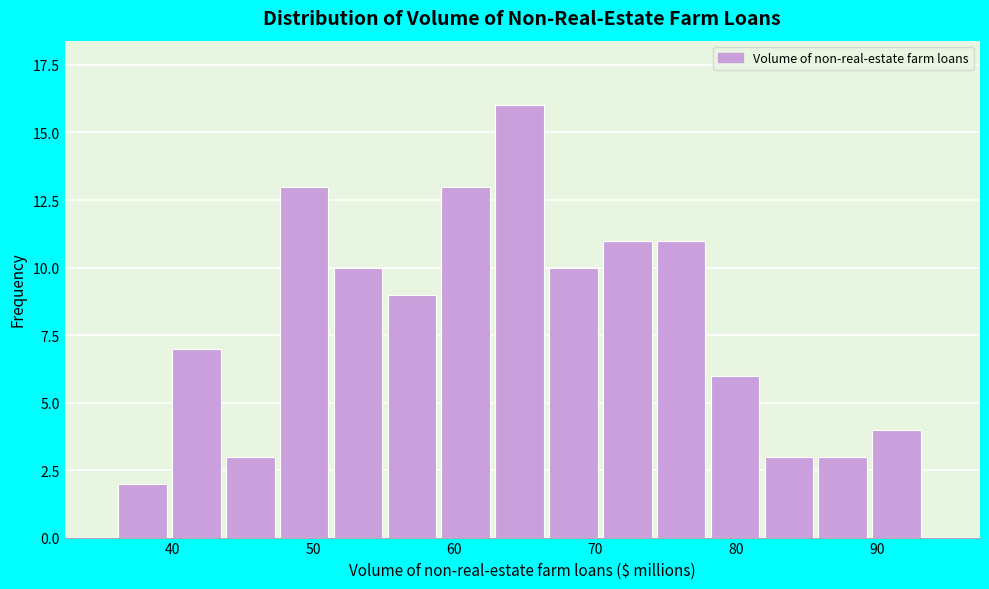

Around what value on the x-axis is the tallest bar? Give the approximate position of its centre, as read against the axis.

65